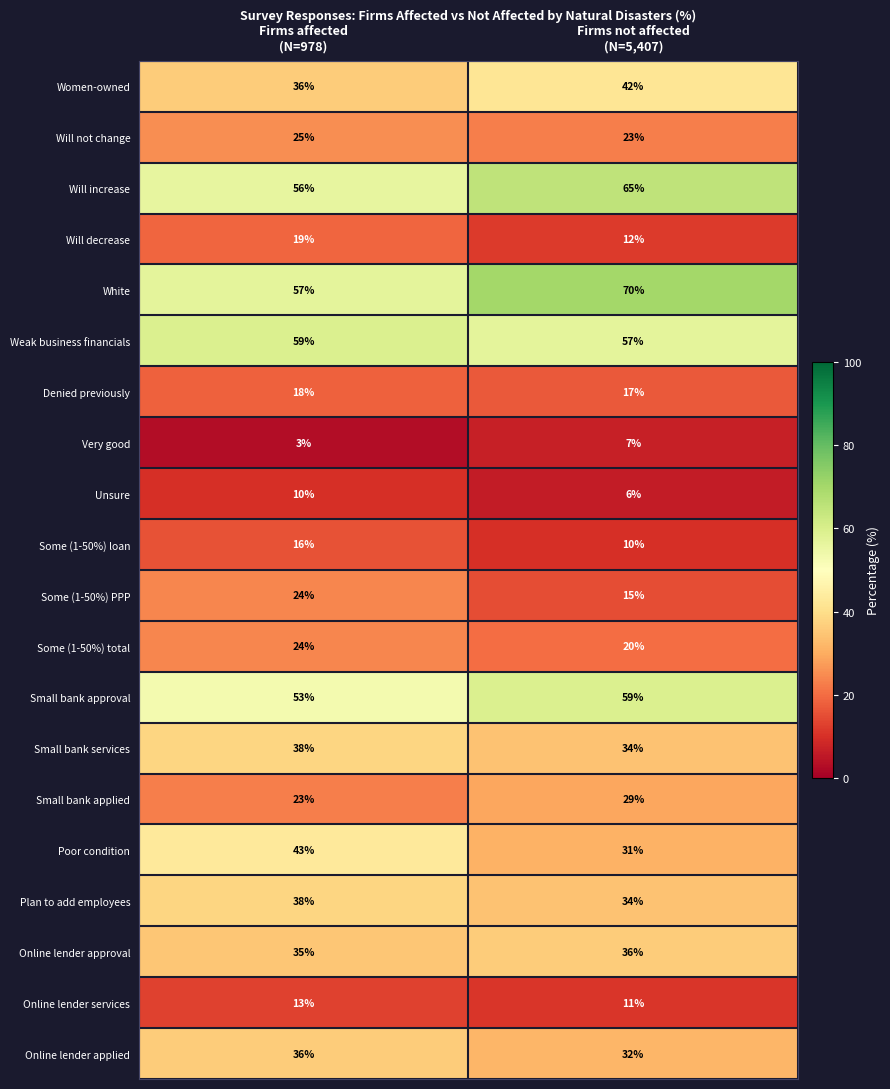

How many series are shown in this chart?

20